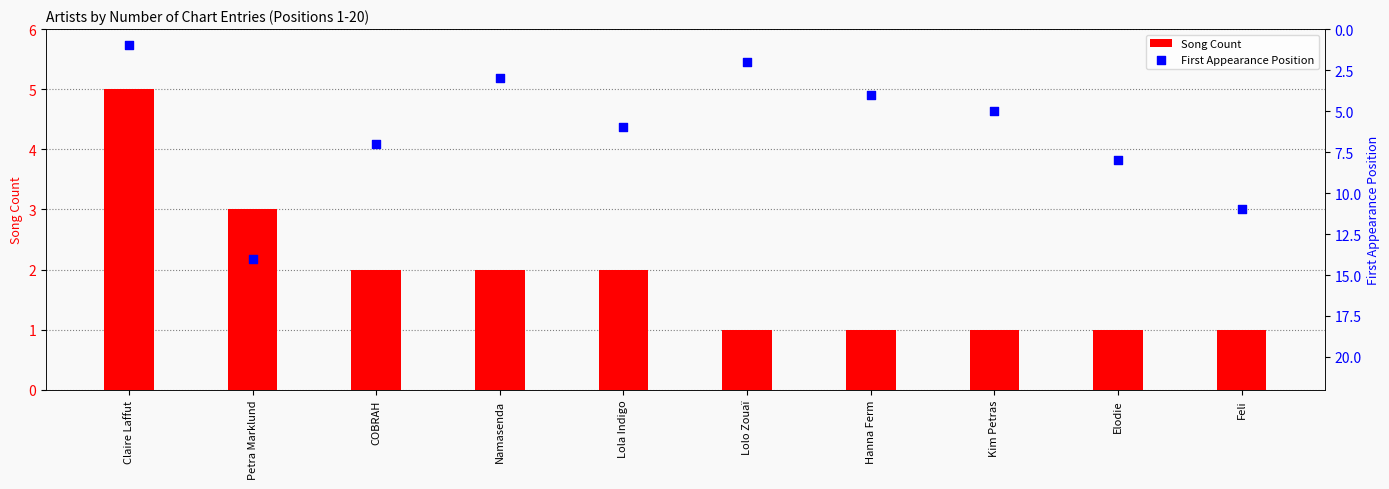

What are all the series names shown in the legend?

Song Count, First Appearance Position